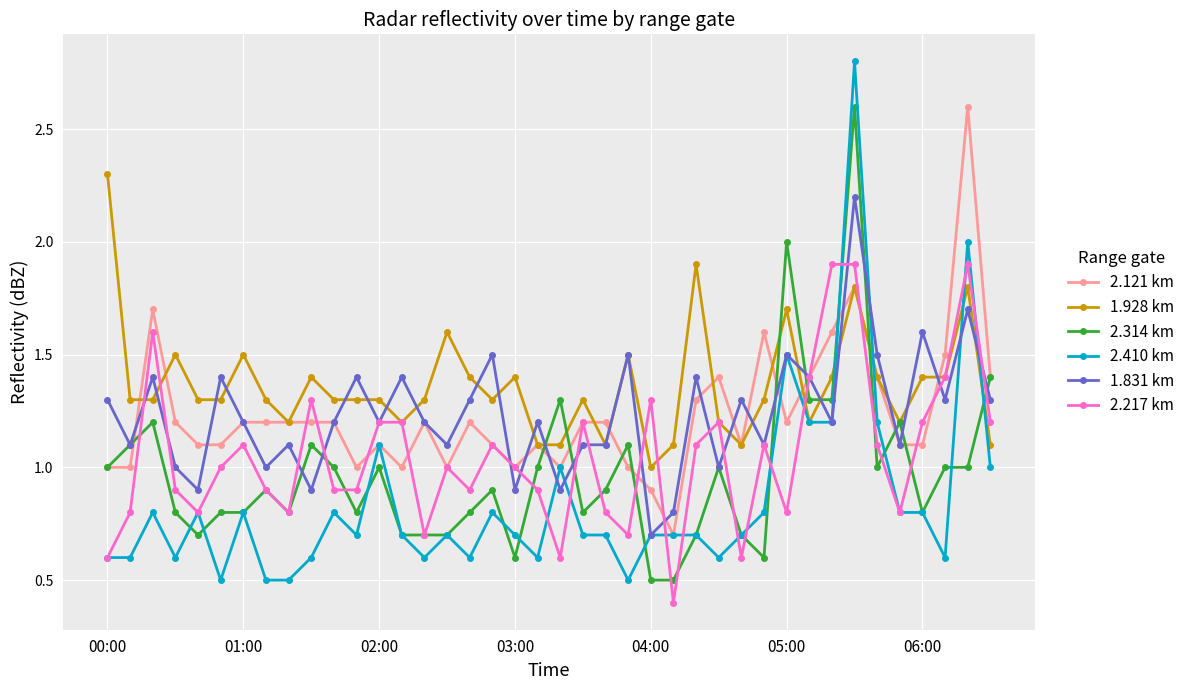

Which series has the largest total across all categories?

1.928 km